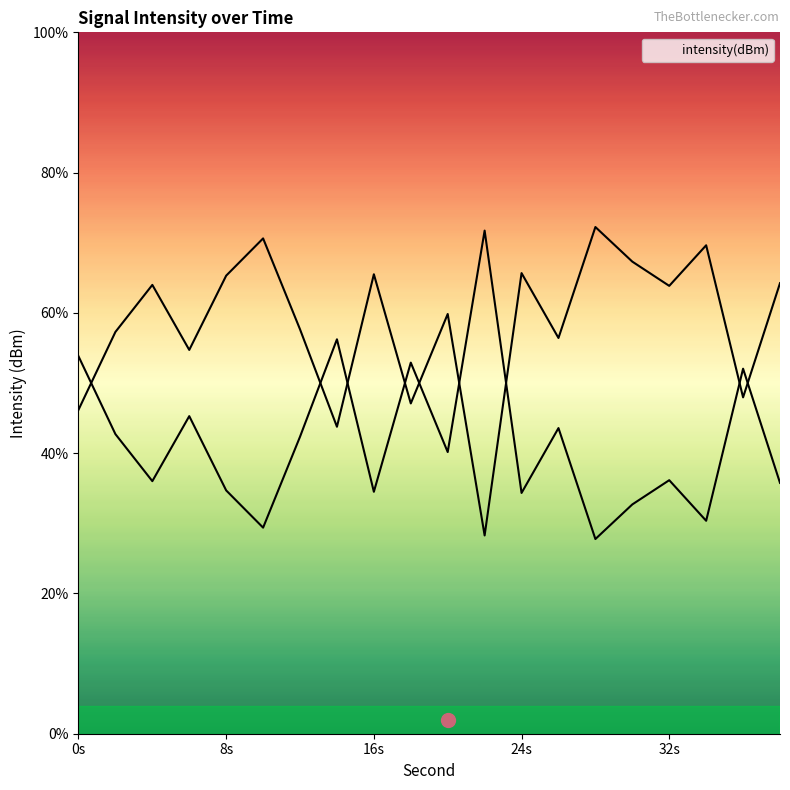

The chart shows a value of 67.3 at 30. True or false?

True